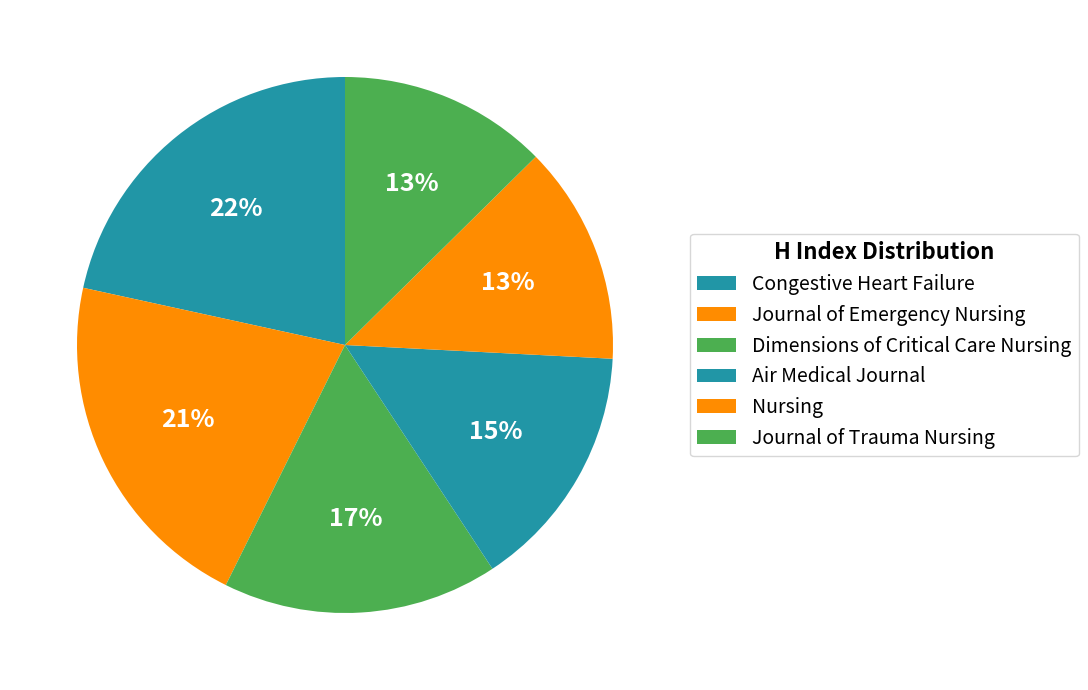

How many segments does this pie chart have?

6